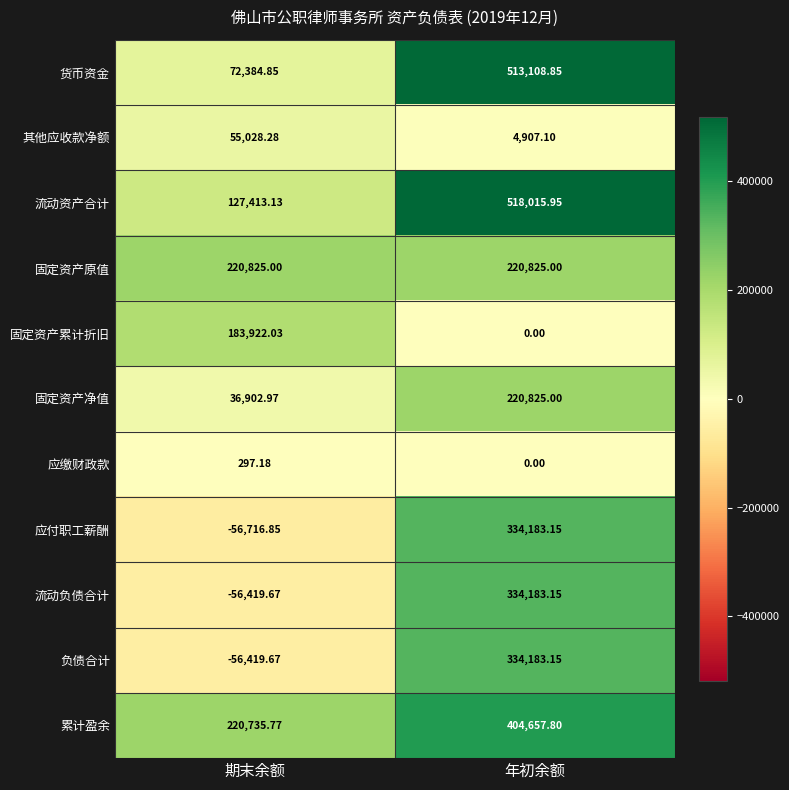

At which category is the sum across all series the highest?

年初余额